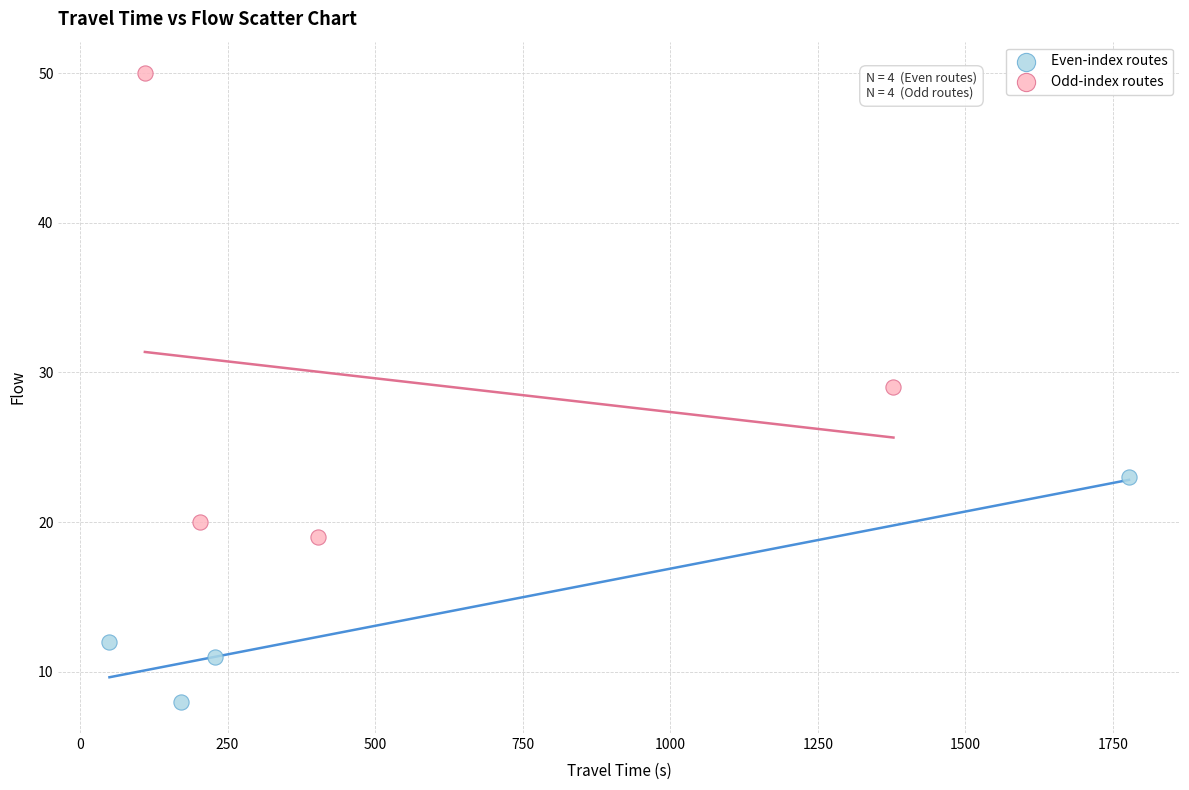

Which series contains the highest Y value?

Odd-index routes